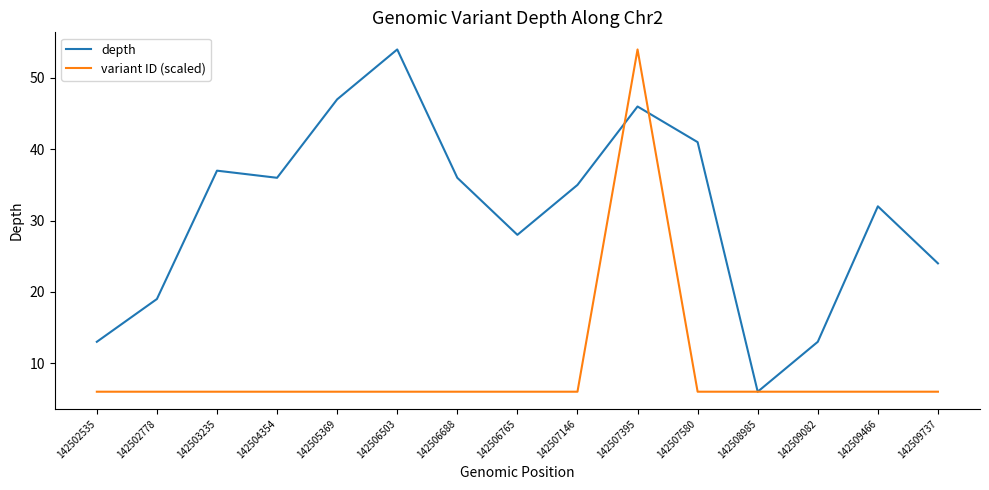

At how many categories does at least one series exceed 33?

8